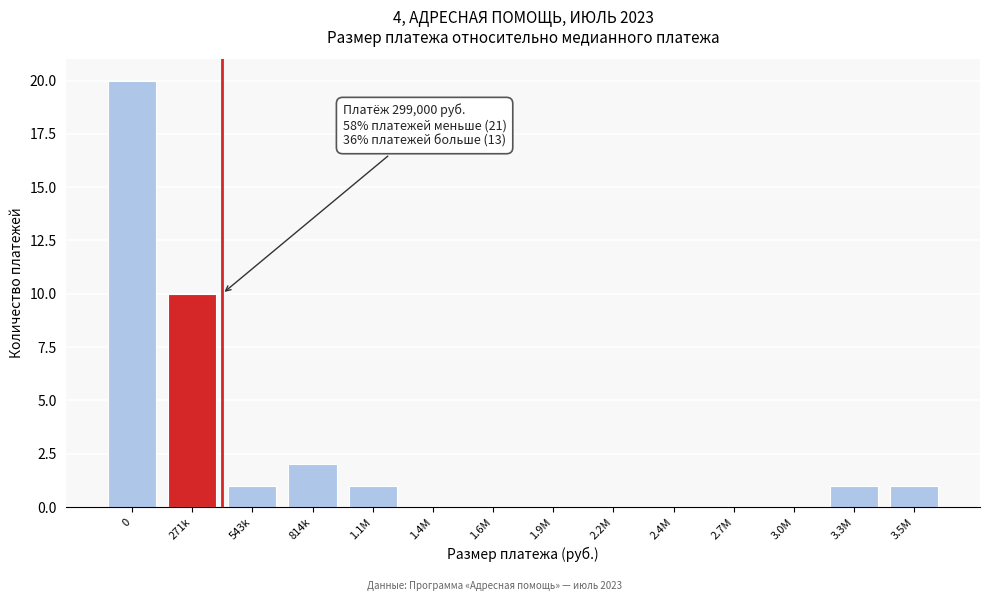

Reading right to left, extract all data points from this chart.

3.5M=1	3.3M=1	3.0M=0	2.7M=0	2.4M=0	2.2M=0	1.9M=0	1.6M=0	1.4M=0	1.1M=1	814k=2	543k=1	271k=10	0=20